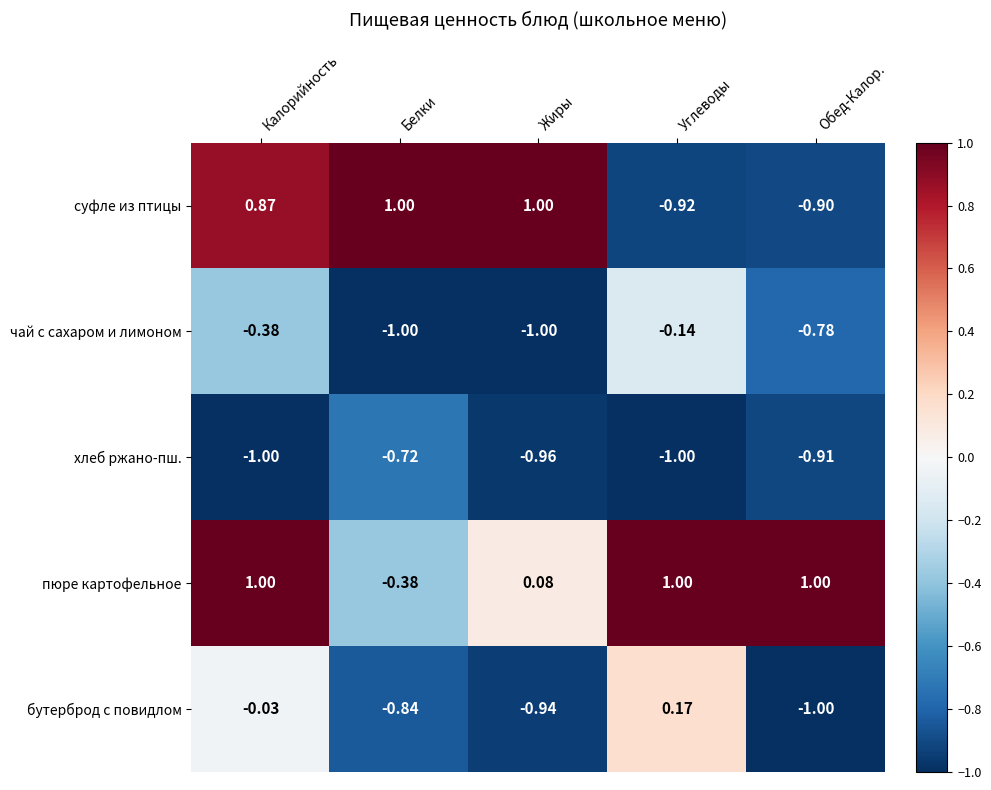

At Жиры, list the series in order from largest to smallest.

суфле из птицы, пюре картофельное, бутерброд с повидлом, хлеб ржано-пш., чай с сахаром и лимоном